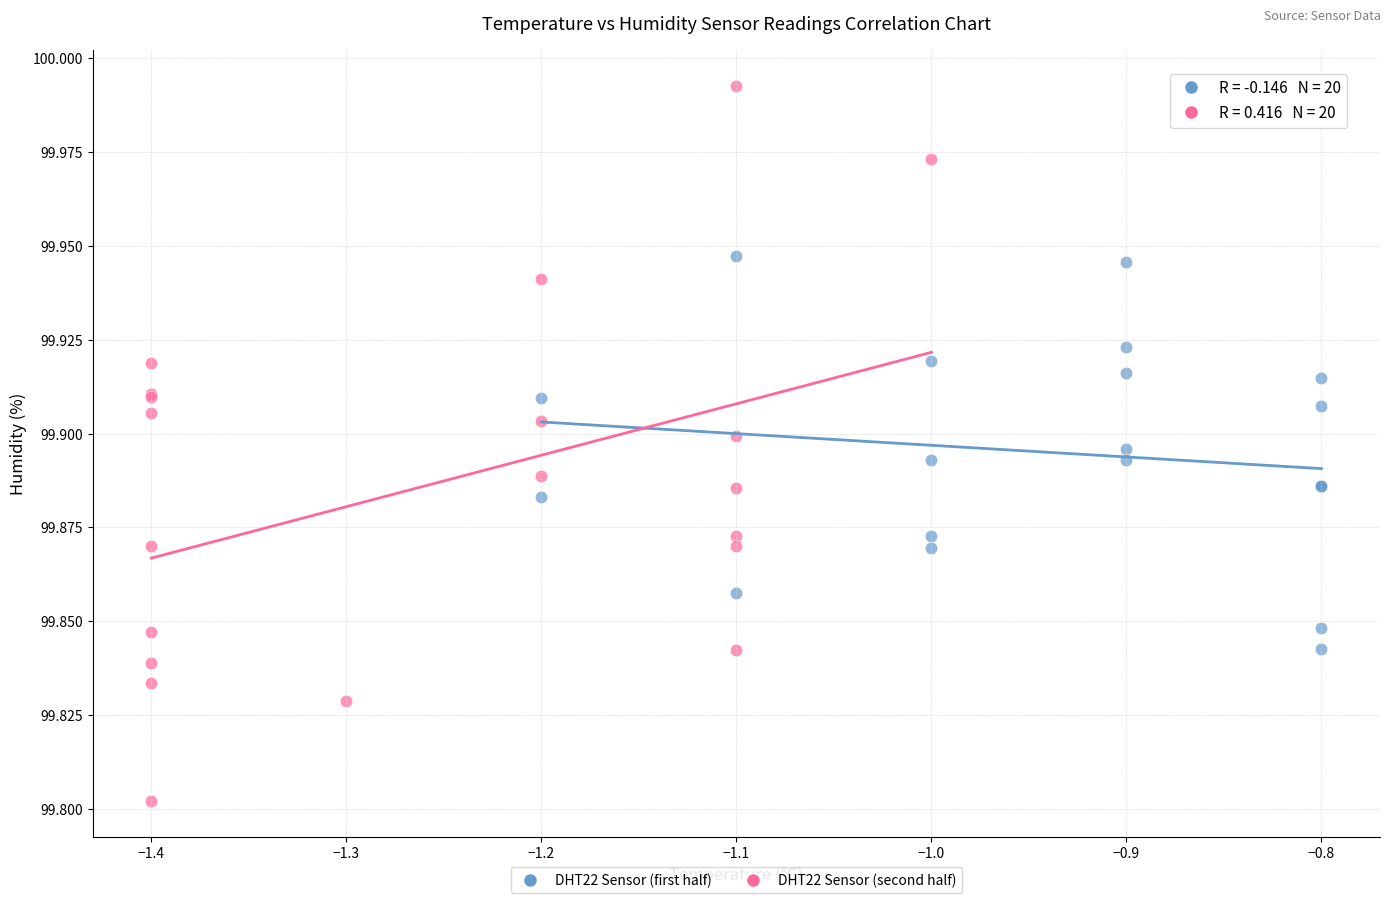

Which series reaches the minimum Y coordinate?

DHT22 Sensor (second half)